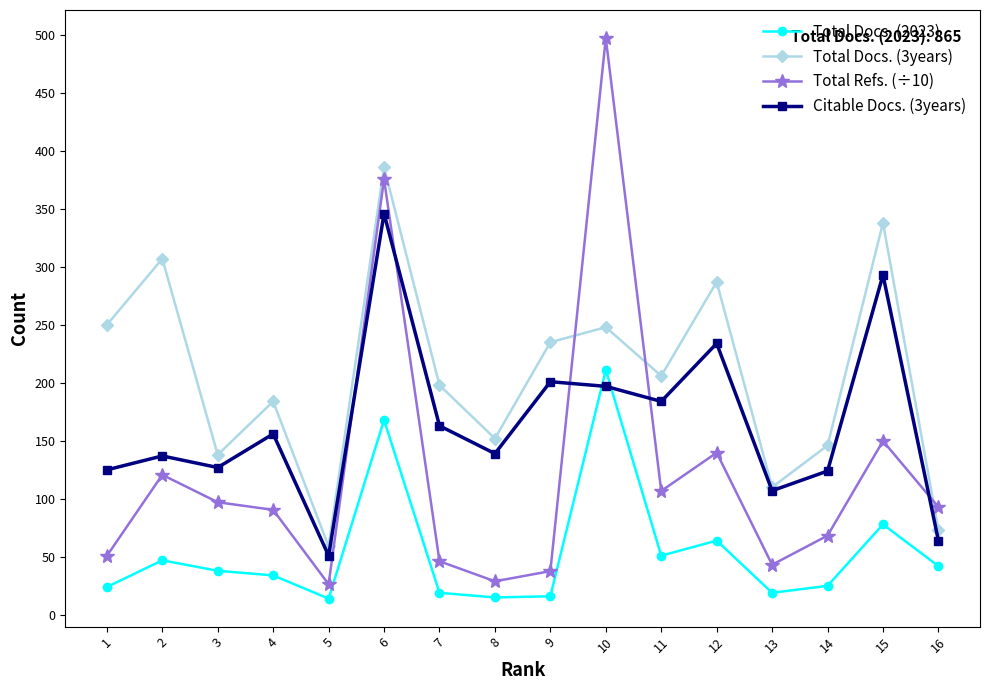

True or false: Total Docs. (2023) and Total Docs. (3years) cross at least once.

False